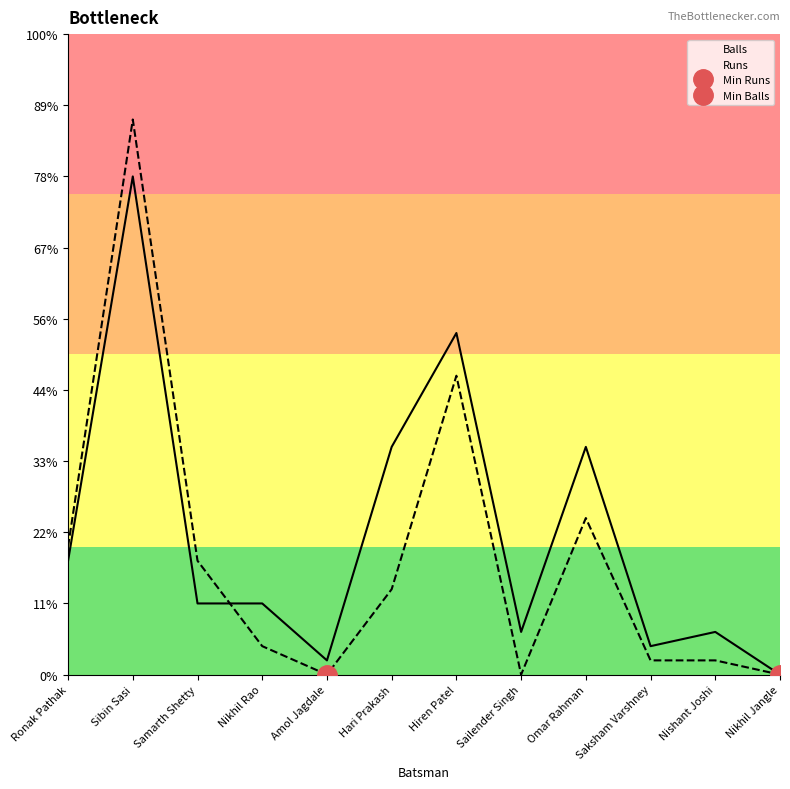

Is it true that Balls equals 2 at Saksham Varshney?

True